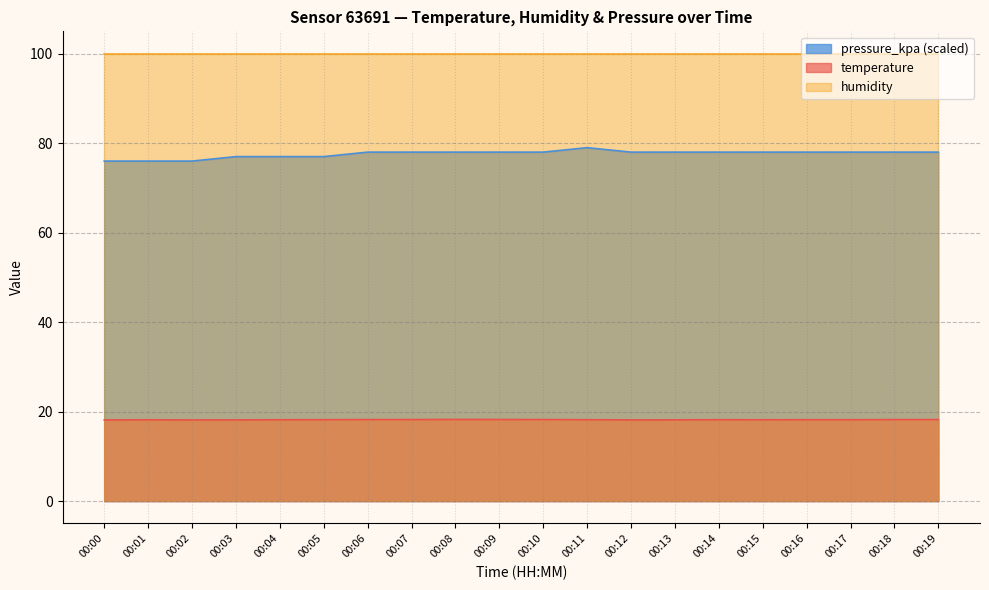

How many interior local peaks does the pressure_kpa series have?

1